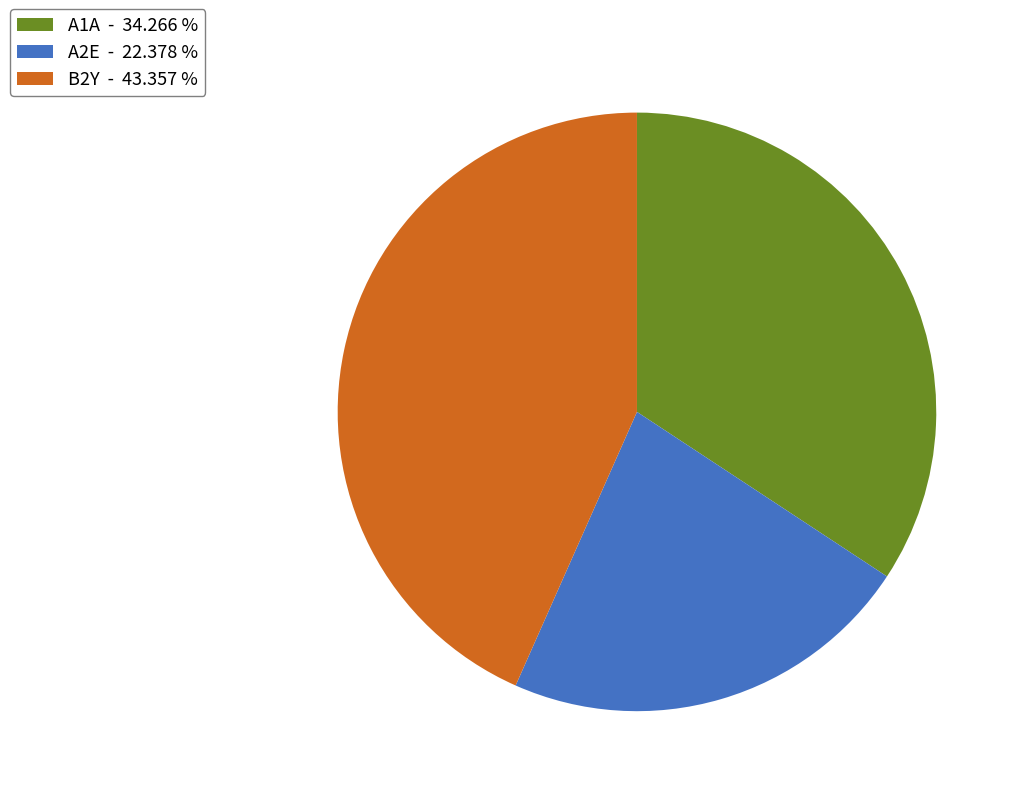

Which has a higher value, A1A or A2E?

A1A